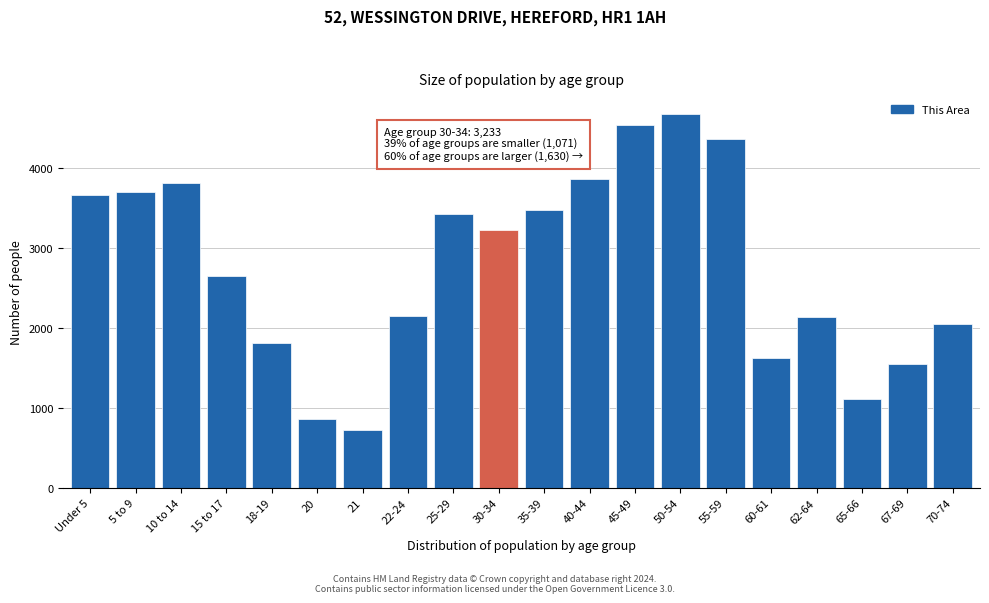

Between 70-74 and 25-29, which is larger?

25-29